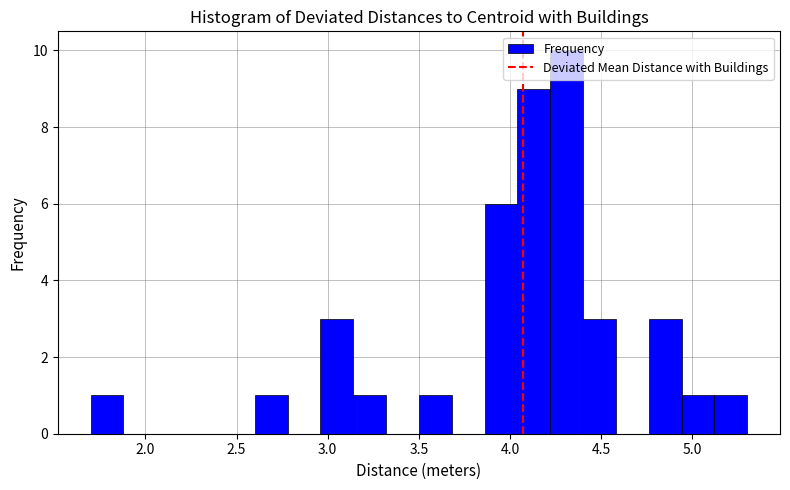

Around what value on the x-axis is the tallest bar? Give the approximate position of its centre, as read against the axis.

4.30